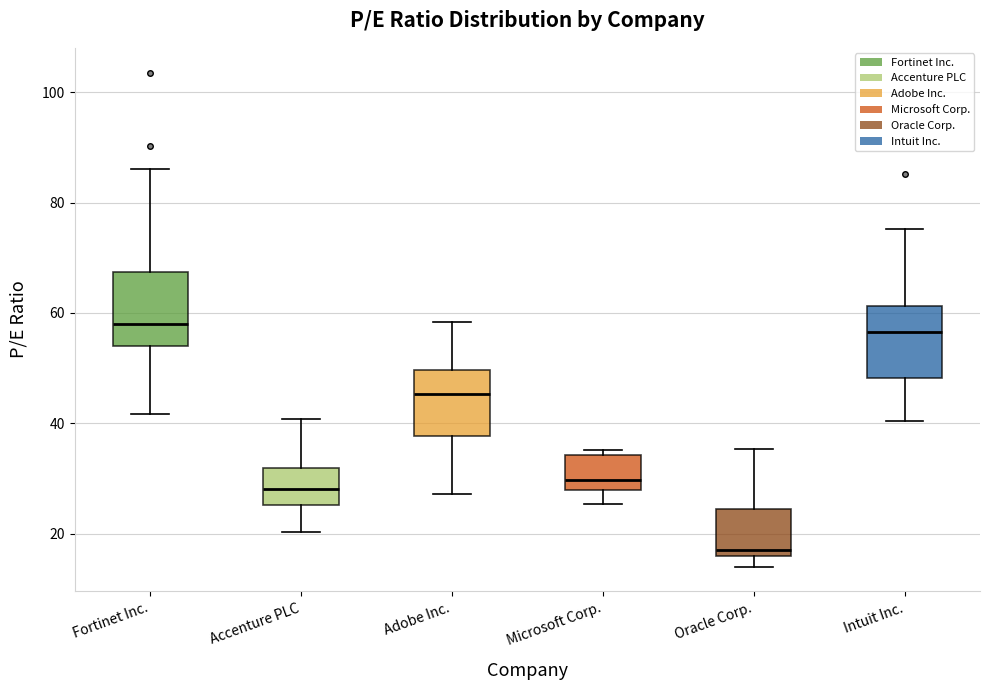

Reading left to right, transcribe this box plot: for each box, give where its median line is, the range the box spans, and where its two whiskers end, as read against the y-axis. The values are not printed on the chart, so give them approximately, as read against the axis.

Fortinet Inc.: median 58, box 54 to 68, whiskers 42 to 86
Accenture PLC: median 28, box 26 to 32, whiskers 20 to 40
Adobe Inc.: median 46, box 38 to 50, whiskers 28 to 58
Microsoft Corp.: median 30, box 28 to 34, whiskers 26 to 36
Oracle Corp.: median 18, box 16 to 24, whiskers 14 to 36
Intuit Inc.: median 56, box 48 to 62, whiskers 40 to 76